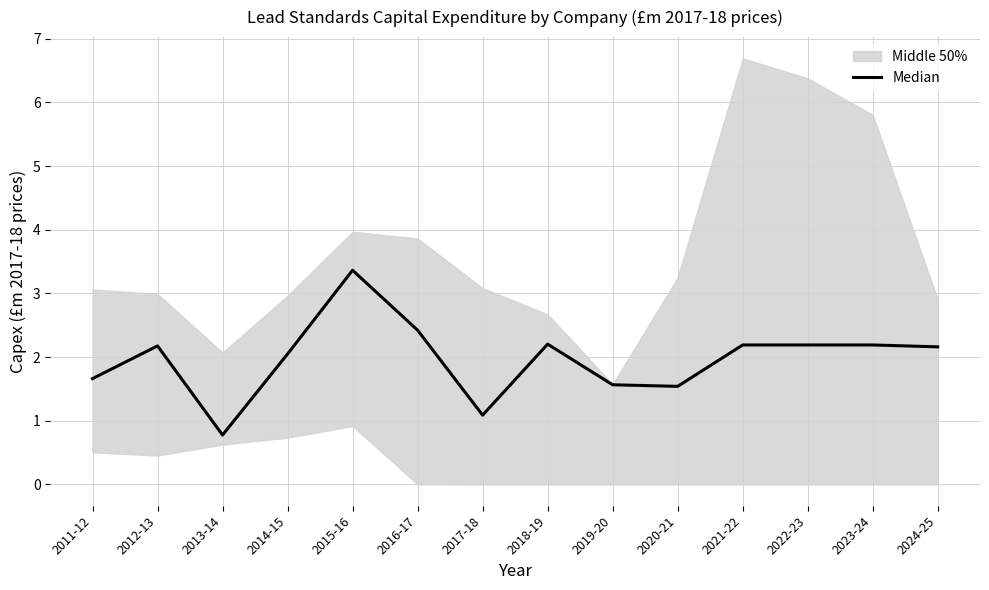

Read the value at 2020-21.

1.5